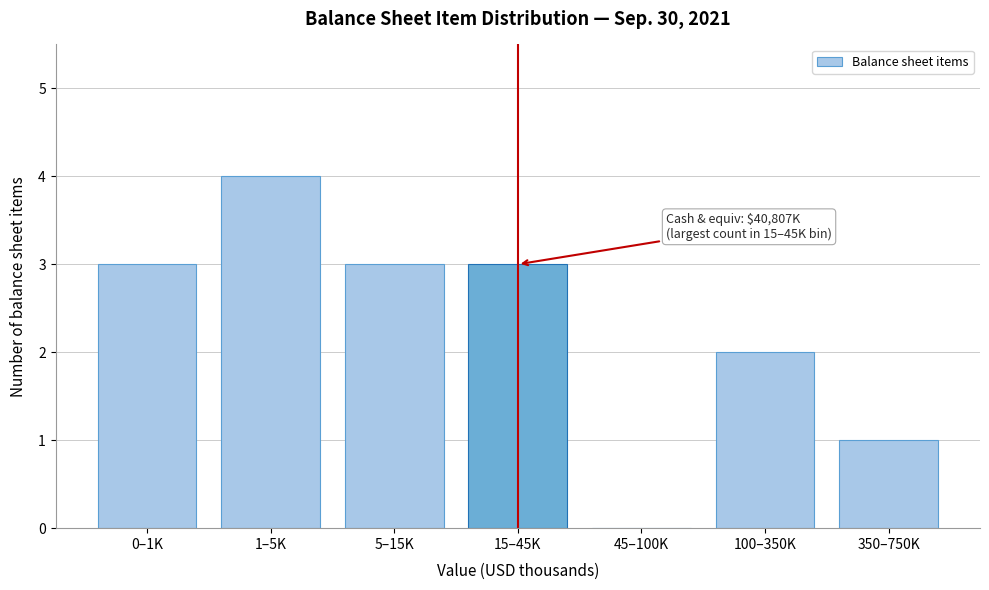

Reading right to left, extract all data points from this chart.

350–750K=1	100–350K=2	45–100K=0	15–45K=3	5–15K=3	1–5K=4	0–1K=3